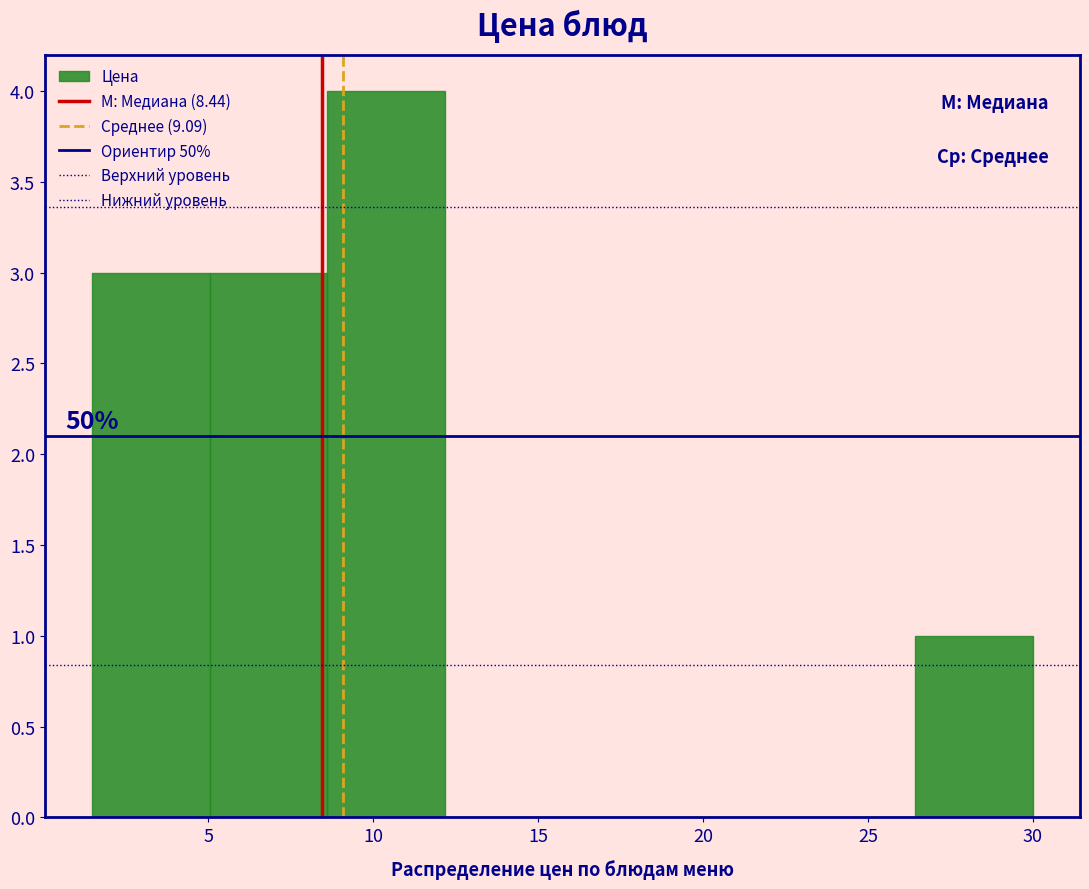

Over which range of the x-axis is the bar tallest?

8.5 to 12.0